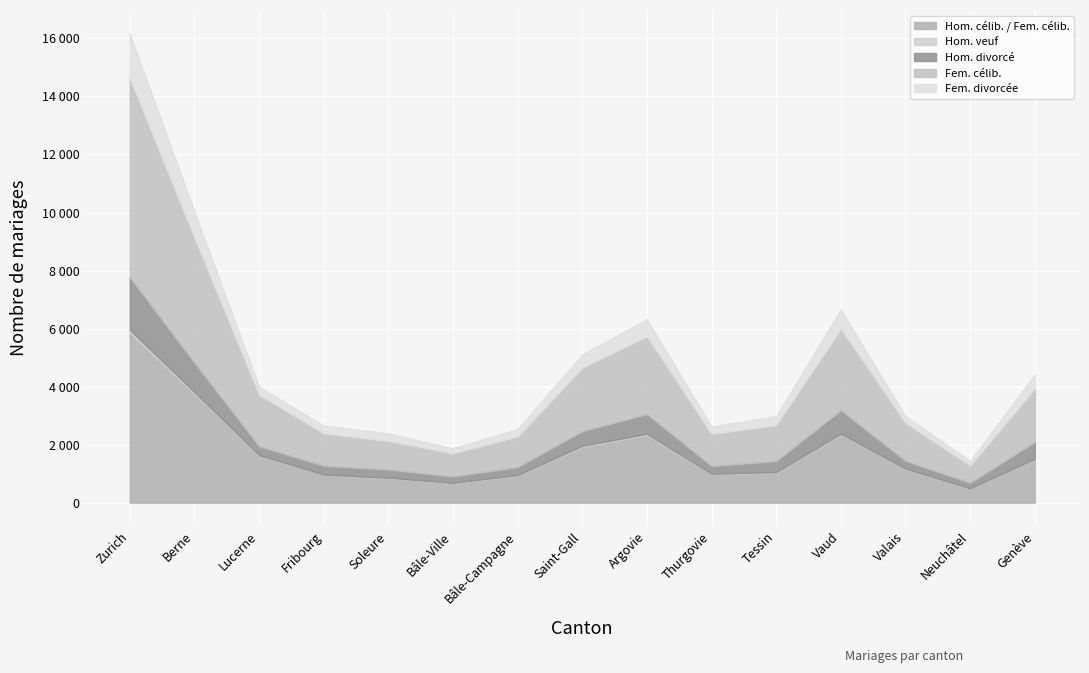

What is the label of the 2nd point from the left?

Berne